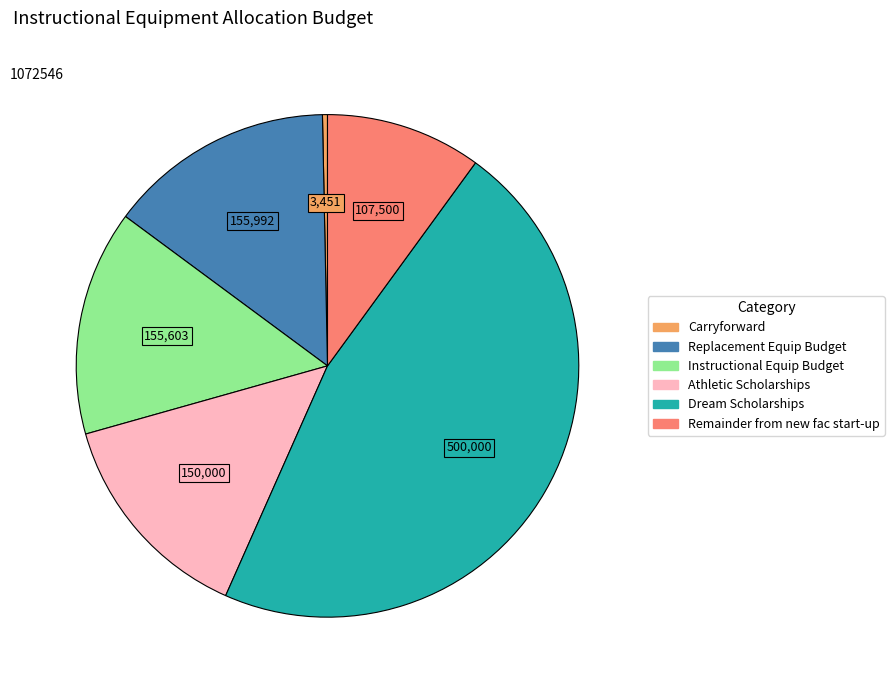

Count the number of slices in the pie.

6